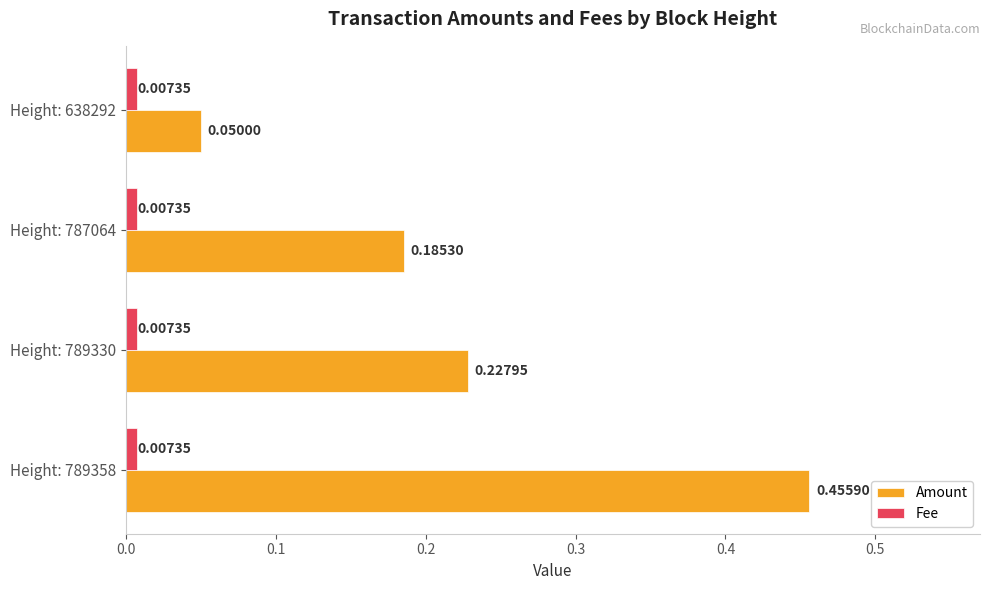

List the labels in order of Amount value, largest first.

Height: 789358, Height: 789330, Height: 787064, Height: 638292